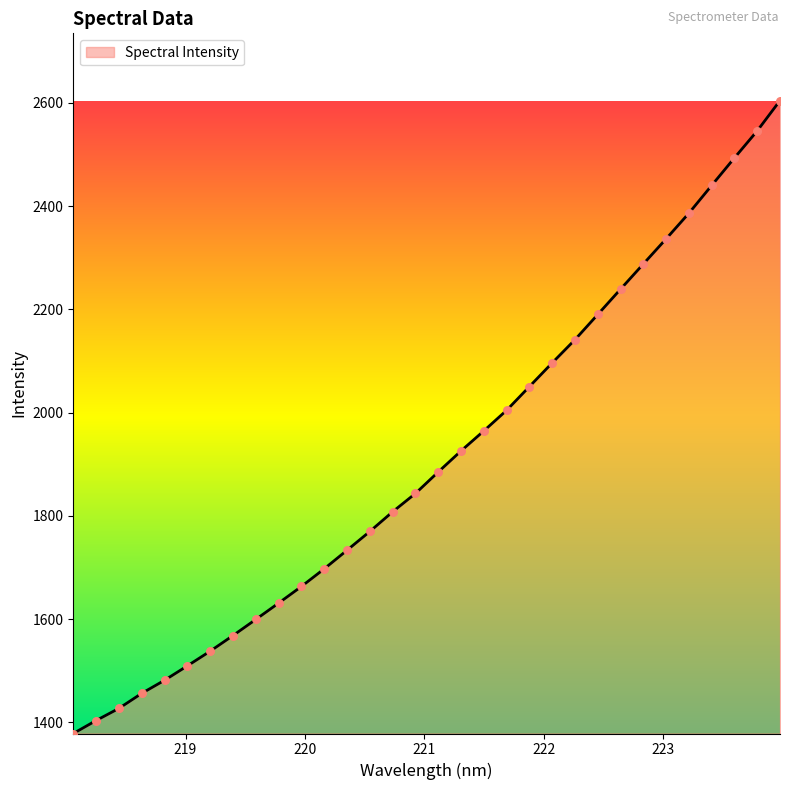

What is the greatest value displayed?

2604.3